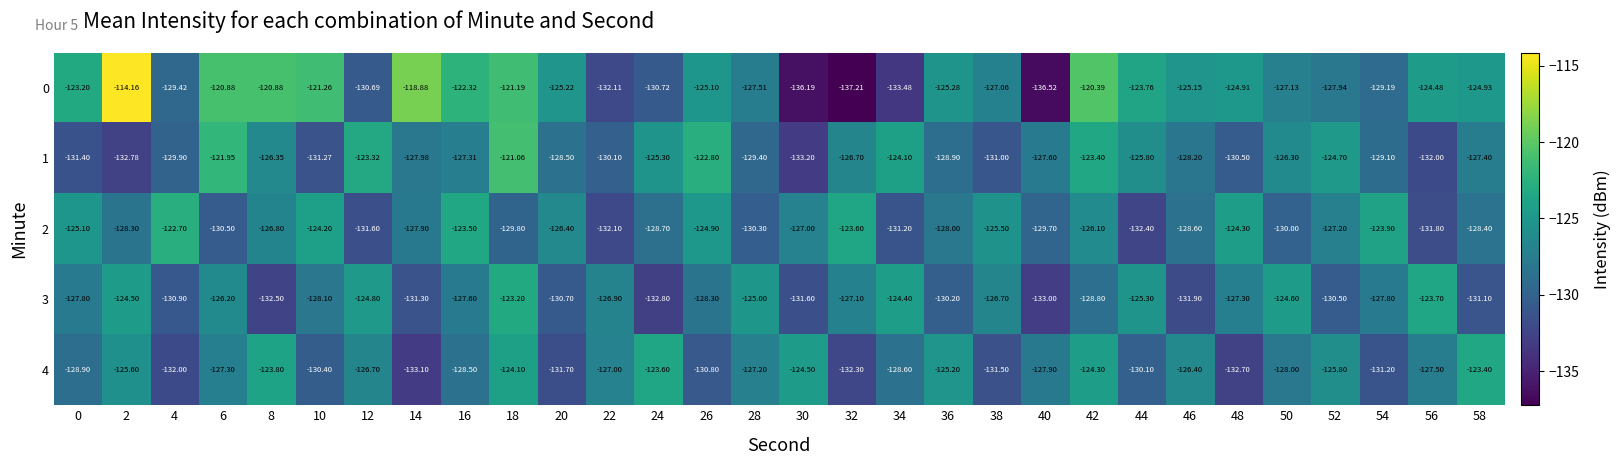

Is the value of 0 at 36 greater than the value of 4 at 0?

Yes